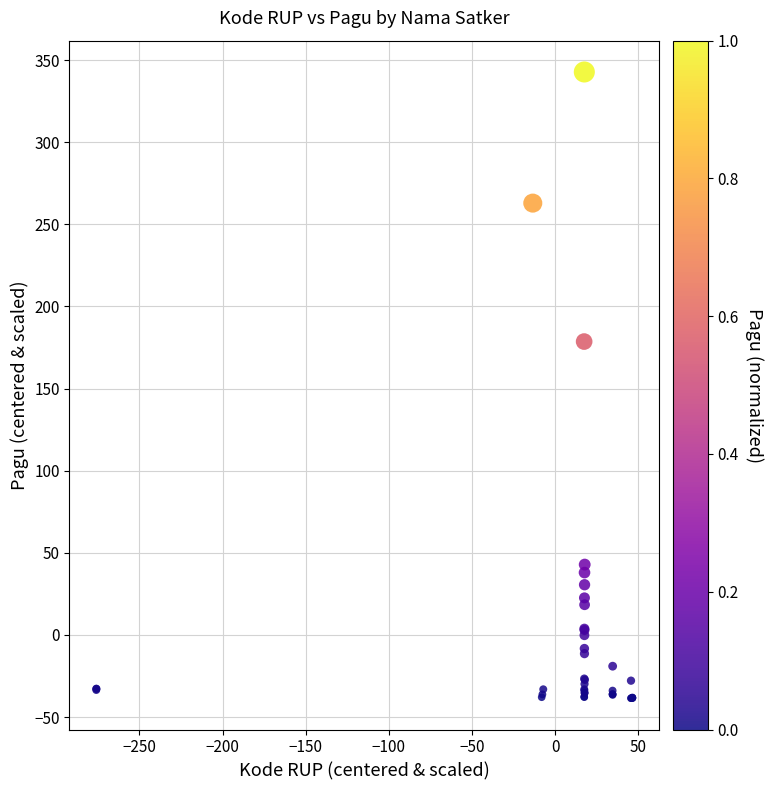

What Y value in the scatter plot is closest to 152?

178.6